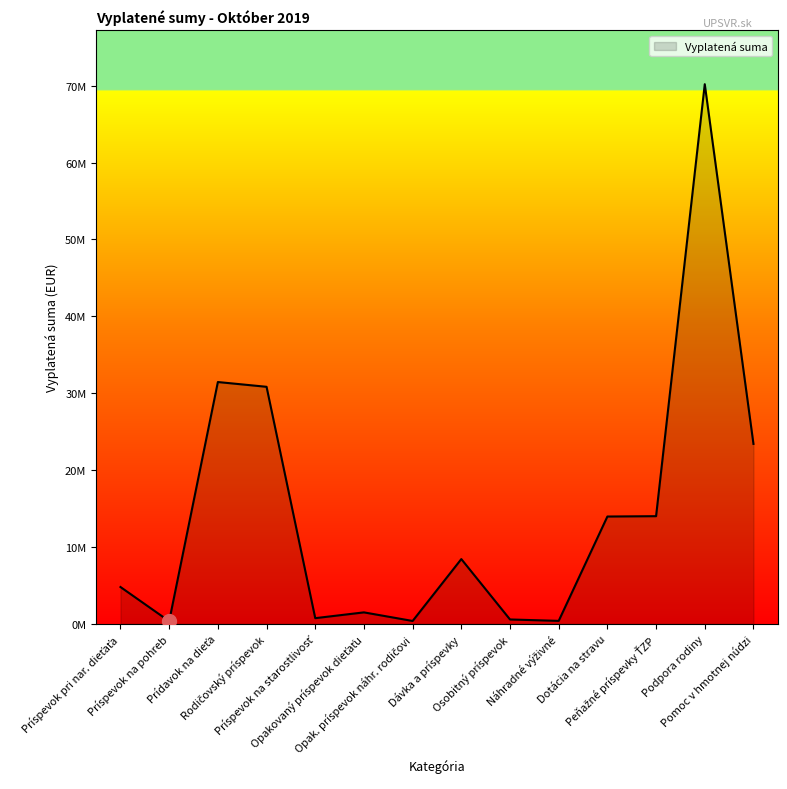

What is the change in value from Opakovaný príspevok dieťaťu to Dávka a príspevky?

+6932026.0